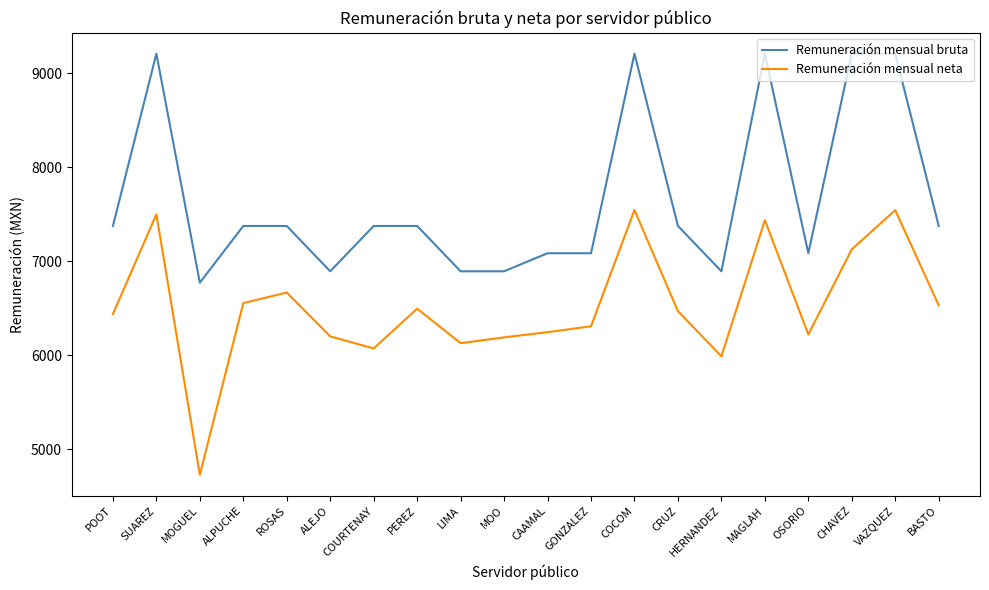

What are all the series names shown in the legend?

Remuneración mensual bruta, Remuneración mensual neta